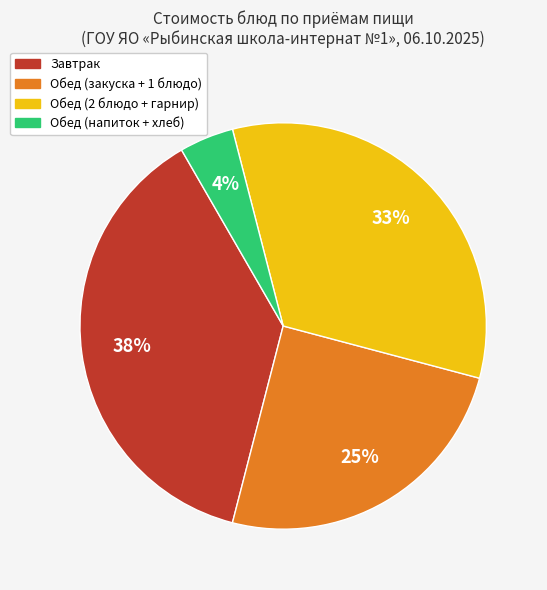

Does any single category account for the majority?

No